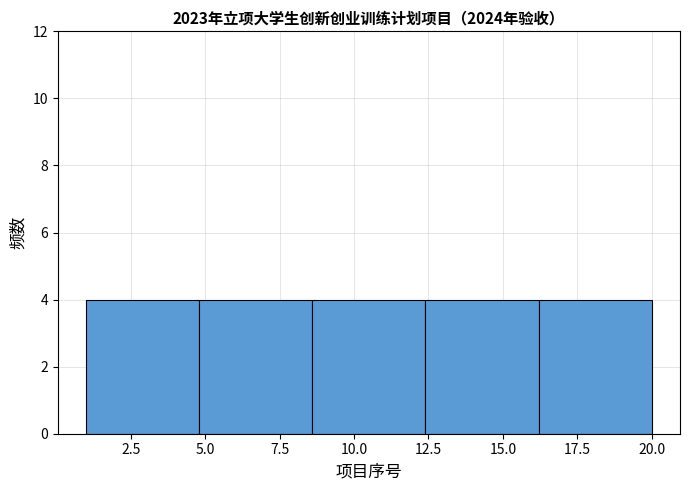

What is the height of the bar covering 1.0 to 4.8 on the x-axis? Neither the bar edges nor the heights are printed on the chart, so give them approximately, as read against the axes.

4